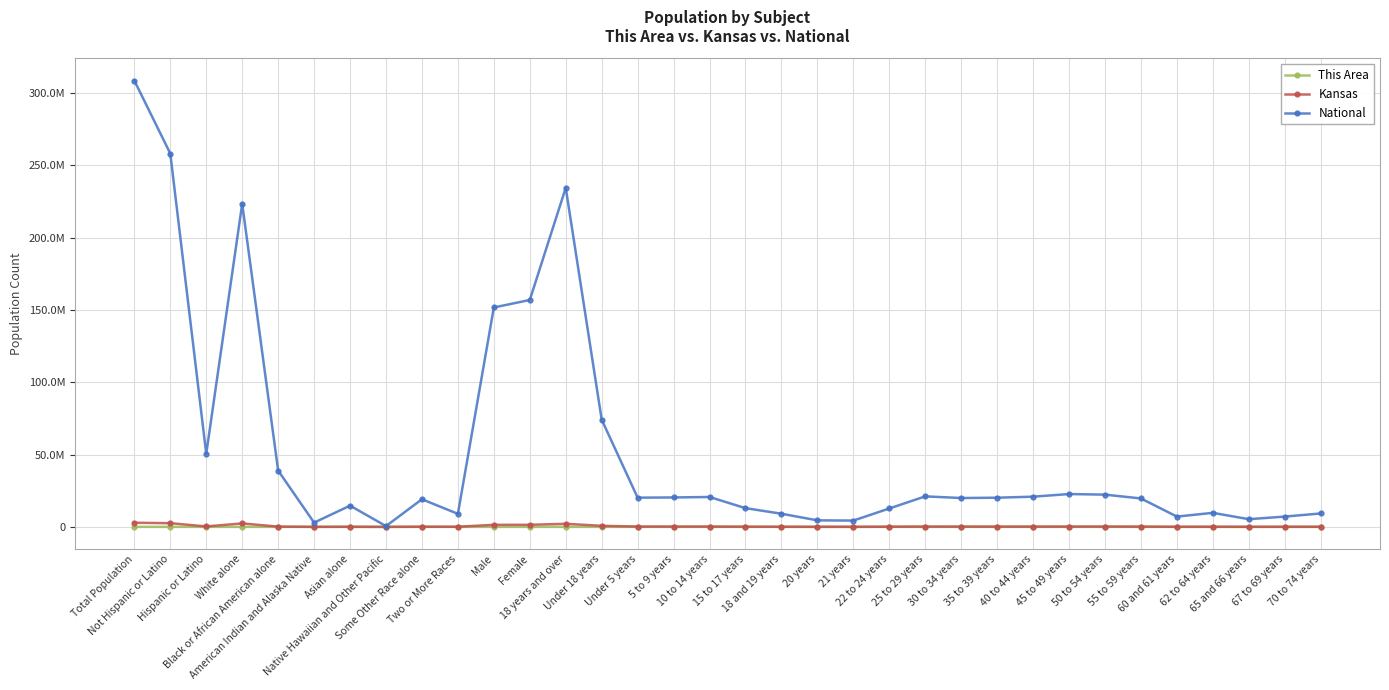

Reading right to left, extract all data points from this chart.

This Area: 333	302	211	439	367	1055	1238	1392	1380	1597	1799	1849	984	349	338	660	916	1706	1944	2280	6846	15004	10597	11253	840	5638	15	824	215	3242	11076	11481	10369	21850
Kansas: 82634	61181	46574	85074	63661	182512	204434	201830	174285	172388	179937	197783	120765	40931	42758	83705	120116	198884	202447	205492	726939	2126179	1437710	1415408	85933	110127	2238	67762	28150	167864	2391044	300042	2553076	2853118
National: 9278166	7115361	5319902	9704197	7113727	19664805	22298125	22708591	20890964	20179642	19962099	21101849	12712576	4354294	4519129	9086089	12954254	20677194	20348657	20201362	74181467	234564071	156964212	151781326	9009073	19107368	540013	14674252	2932248	38929319	223553265	50477594	258267944	308745538